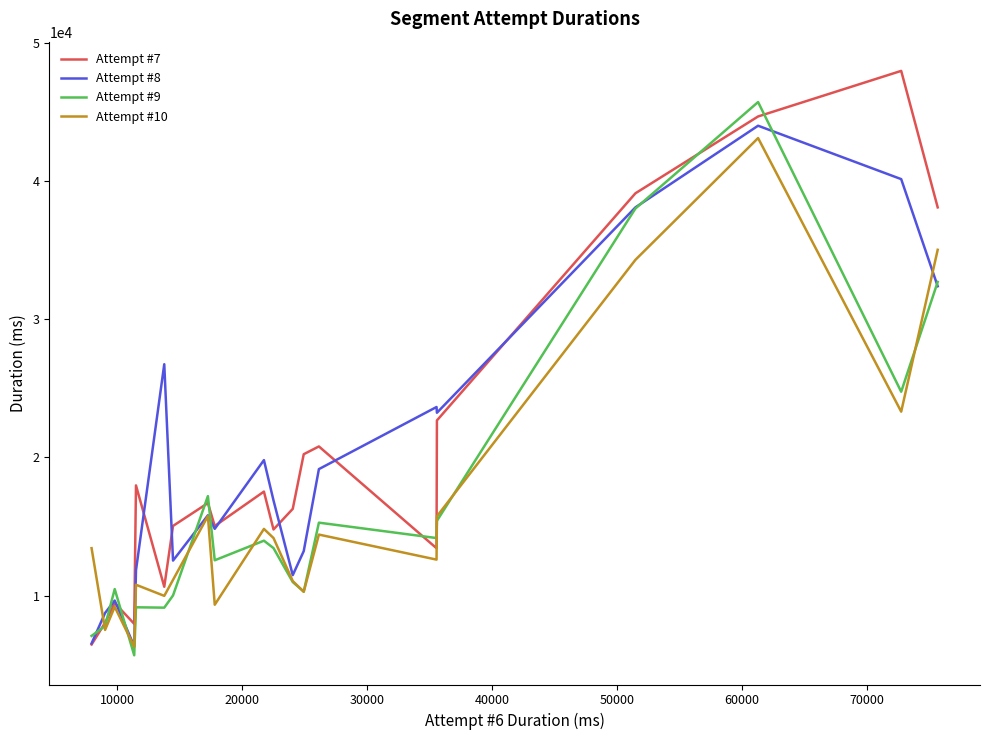

Which series has the largest range (max minus min)?

Attempt #7